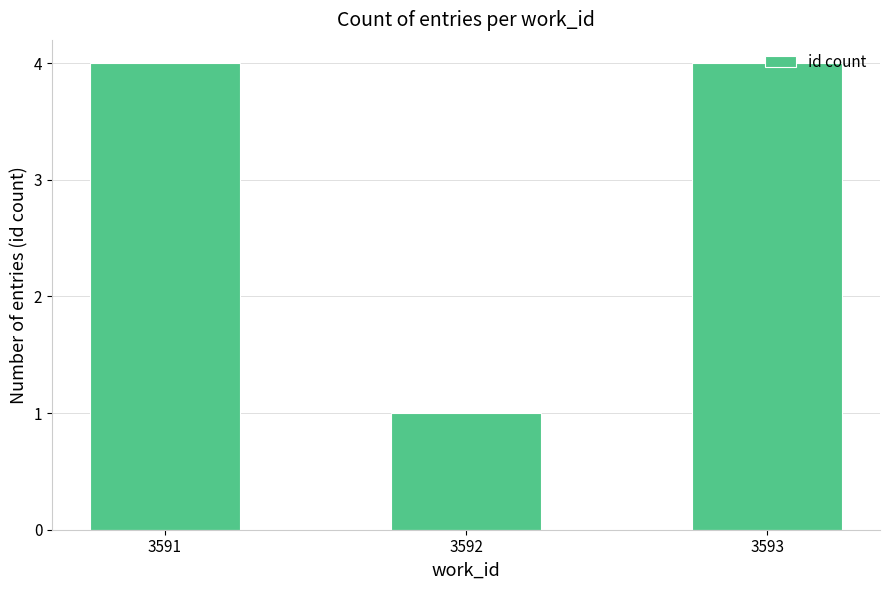

Which category has the lowest value across all series?

3592